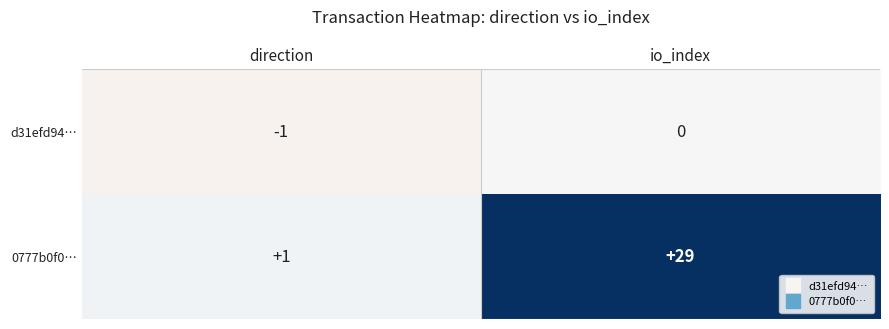

Which series changed the most between direction and io_index?

0777b0f0…